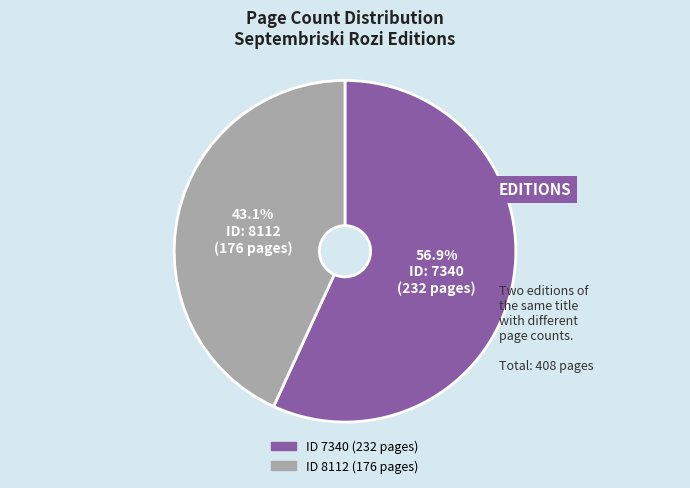

Is there a majority slice in this chart?

Yes